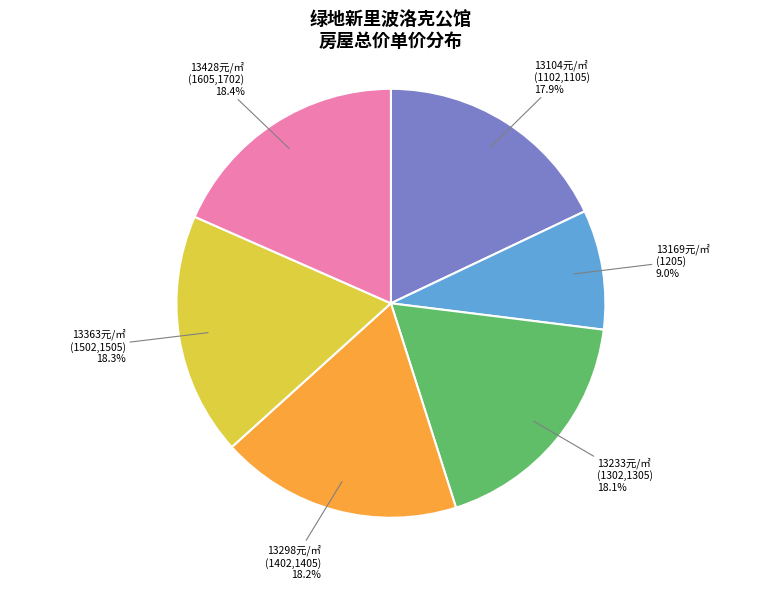

What is the smallest slice in the pie chart?

13169元/㎡ (1205)